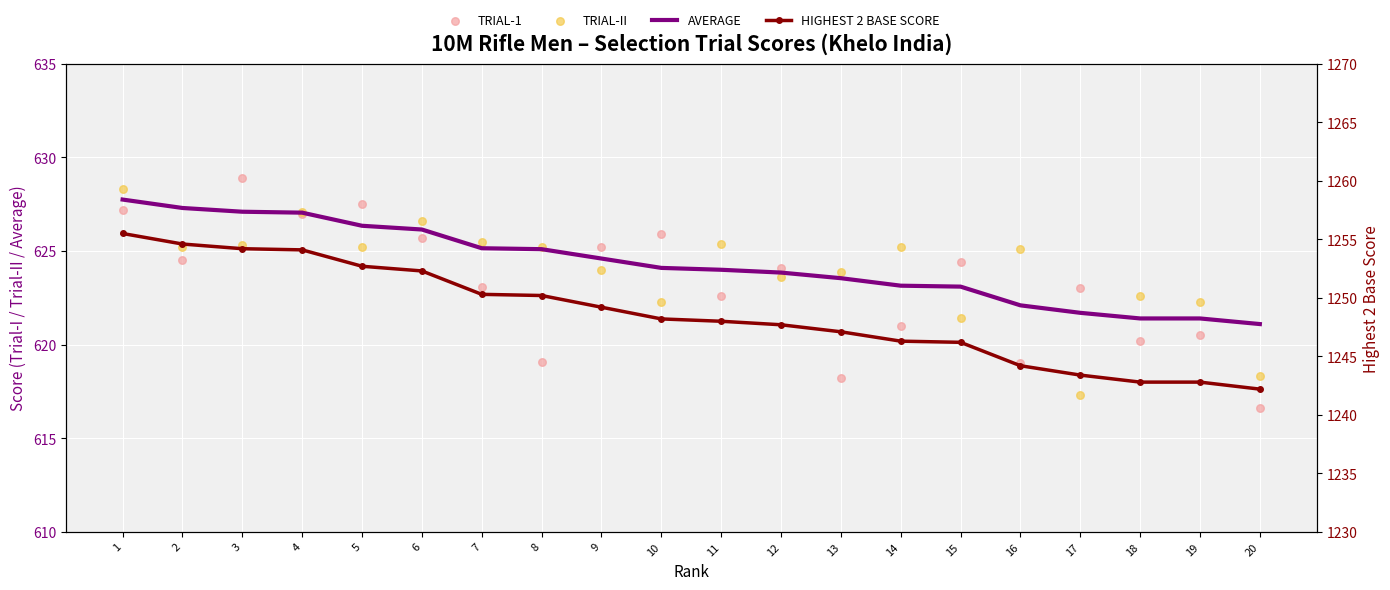

Which series has the widest spread of Y values?

HIGHEST 2 BASE SCORE